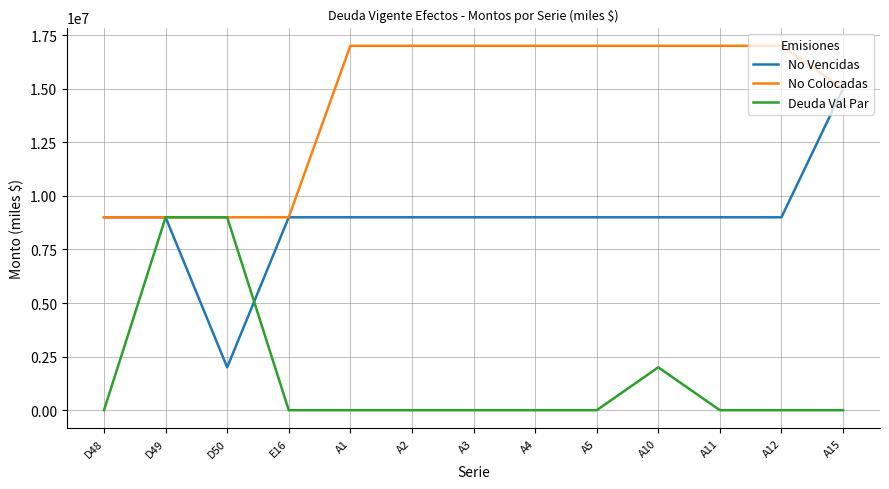

Is the value of No Colocadas at A15 greater than the value of No Vencidas at A5?

Yes